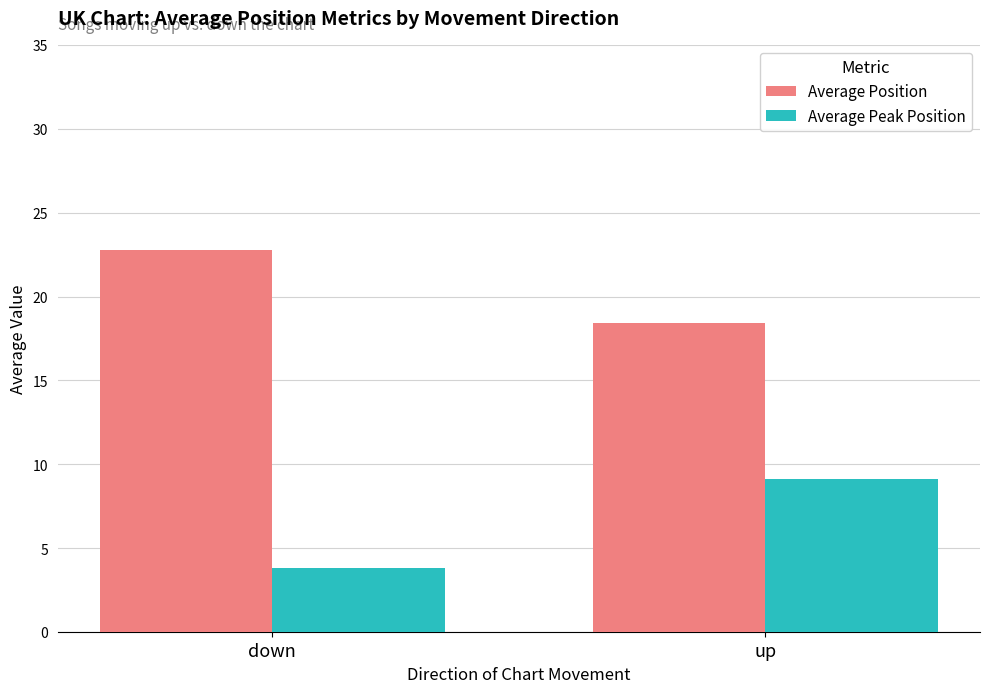

How many distinct data groups are displayed?

2